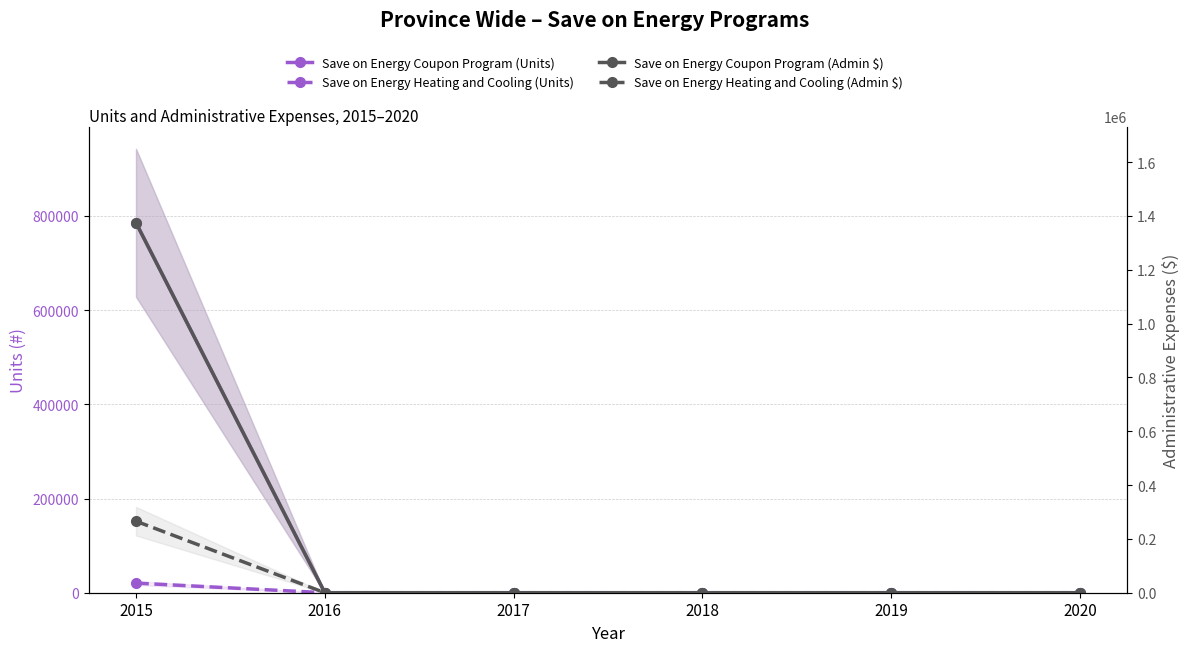

Rank the series at 2015 from lowest to highest value.

Save on Energy Heating and Cooling (Units), Save on Energy Heating and Cooling (Admin $), Save on Energy Coupon Program (Units), Save on Energy Coupon Program (Admin $)